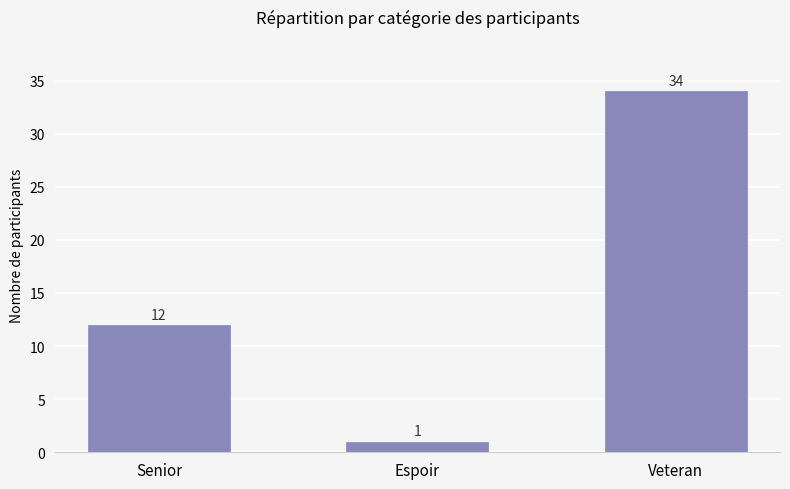

How many bars are there in total?

3